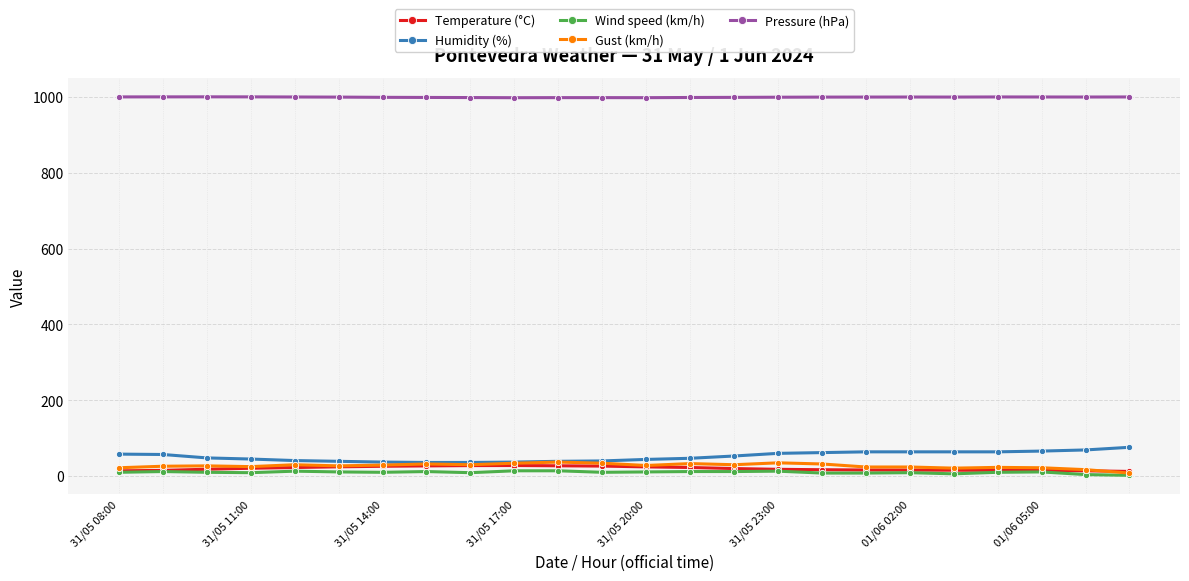

Does the chart display data point markers on the line(s)?

Yes